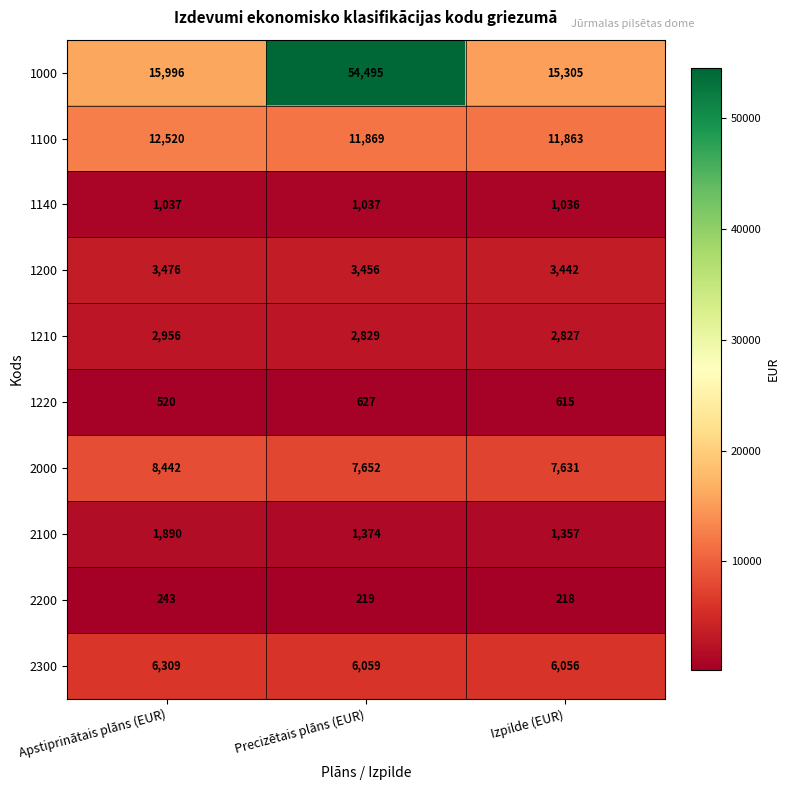

Reading left to right, extract all data points from this chart.

1000: Apstiprinātais plāns (EUR)=15996	Precizētais plāns (EUR)=54495	Izpilde (EUR)=15305
1100: Apstiprinātais plāns (EUR)=12520	Precizētais plāns (EUR)=11869	Izpilde (EUR)=11863
1140: Apstiprinātais plāns (EUR)=1037	Precizētais plāns (EUR)=1037	Izpilde (EUR)=1036
1200: Apstiprinātais plāns (EUR)=3476	Precizētais plāns (EUR)=3456	Izpilde (EUR)=3442
1210: Apstiprinātais plāns (EUR)=2956	Precizētais plāns (EUR)=2829	Izpilde (EUR)=2827
1220: Apstiprinātais plāns (EUR)=520	Precizētais plāns (EUR)=627	Izpilde (EUR)=615
2000: Apstiprinātais plāns (EUR)=8442	Precizētais plāns (EUR)=7652	Izpilde (EUR)=7631
2100: Apstiprinātais plāns (EUR)=1890	Precizētais plāns (EUR)=1374	Izpilde (EUR)=1357
2200: Apstiprinātais plāns (EUR)=243	Precizētais plāns (EUR)=219	Izpilde (EUR)=218
2300: Apstiprinātais plāns (EUR)=6309	Precizētais plāns (EUR)=6059	Izpilde (EUR)=6056